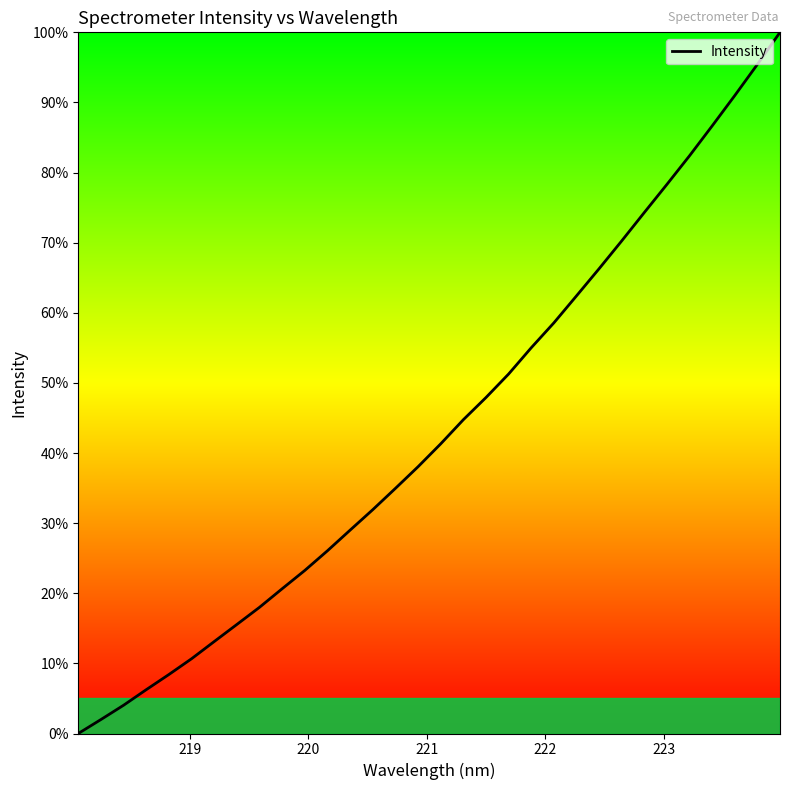

How many series are shown in this chart?

1